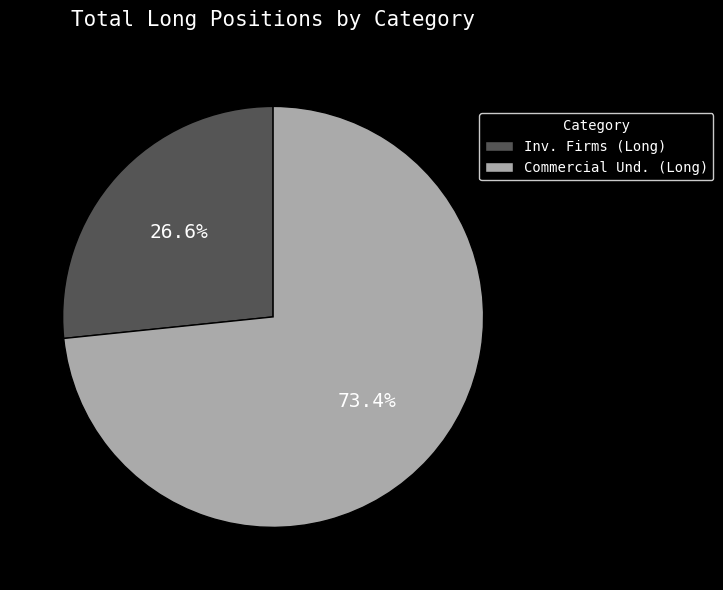

Which has a higher value, Inv. Firms (Long) or Commercial Und. (Long)?

Commercial Und. (Long)